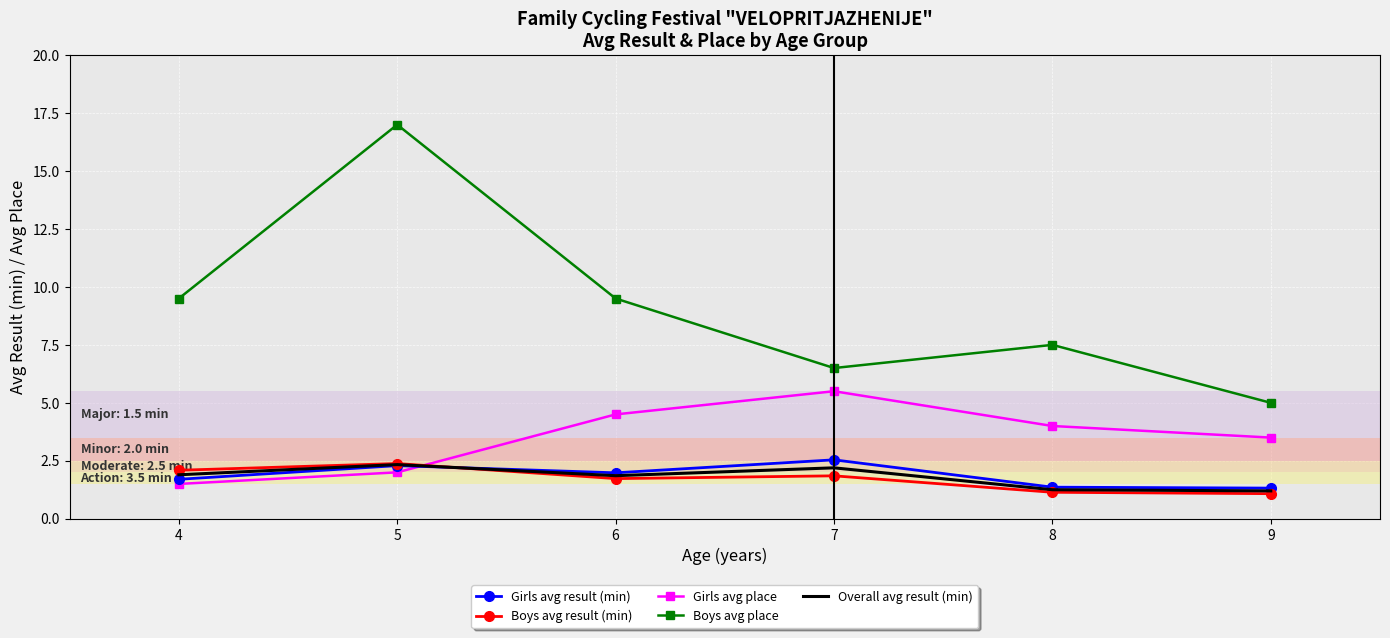

Which category has the highest value across all series?

5